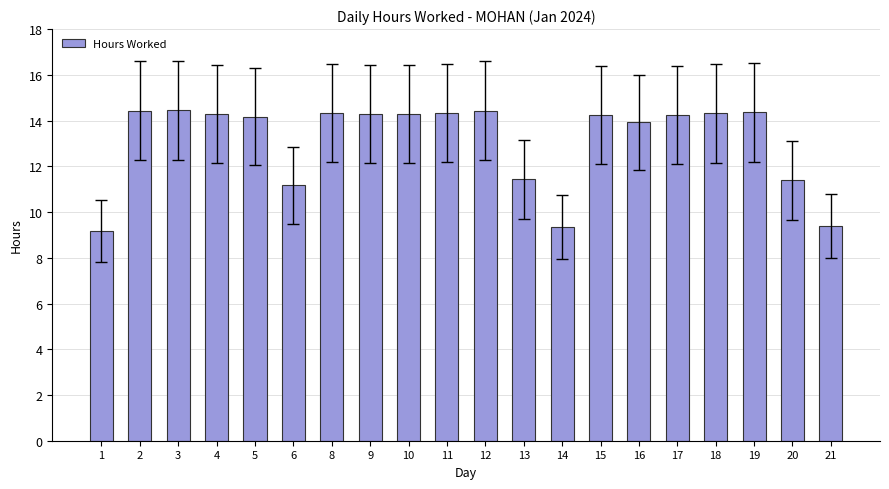

Between 20 and 8, which is larger?

8